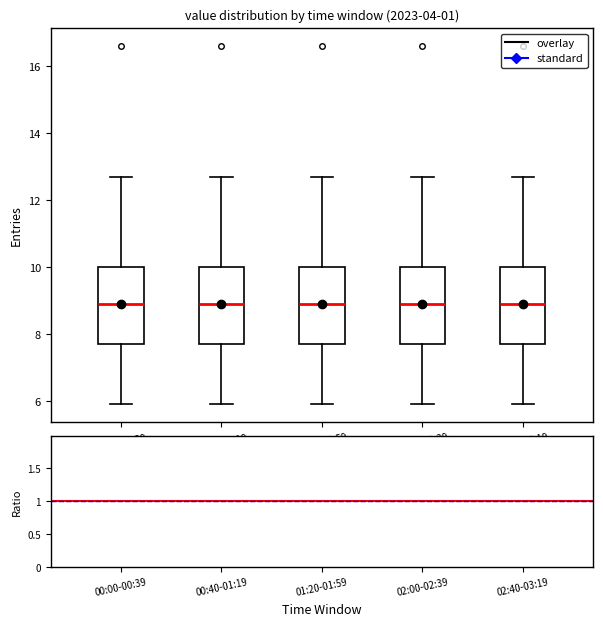

Reading left to right, transcribe this box plot: for each box, give where its median line is, the range the box spans, and where its two whiskers end, as read against the y-axis. The values are not printed on the chart, so give them approximately, as read against the axis.

00:00-00:39: median 9.0, box 7.8 to 10.0, whiskers 6.0 to 12.8
00:40-01:19: median 9.0, box 7.8 to 10.0, whiskers 6.0 to 12.8
01:20-01:59: median 9.0, box 7.8 to 10.0, whiskers 6.0 to 12.8
02:00-02:39: median 9.0, box 7.8 to 10.0, whiskers 6.0 to 12.8
02:40-03:19: median 9.0, box 7.8 to 10.0, whiskers 6.0 to 12.8